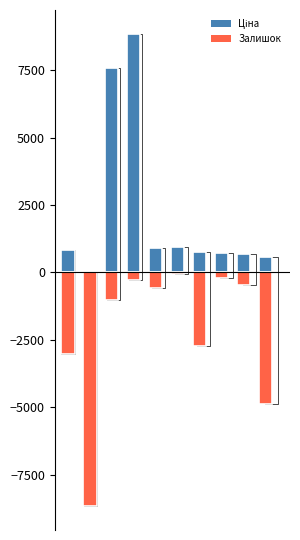

How many series are shown in this chart?

2